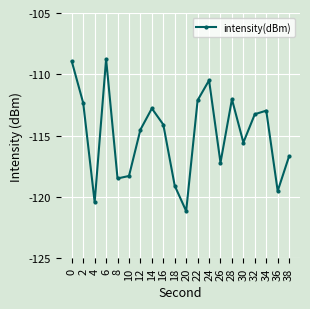

What is the difference between the maximum and minimum values?

12.4